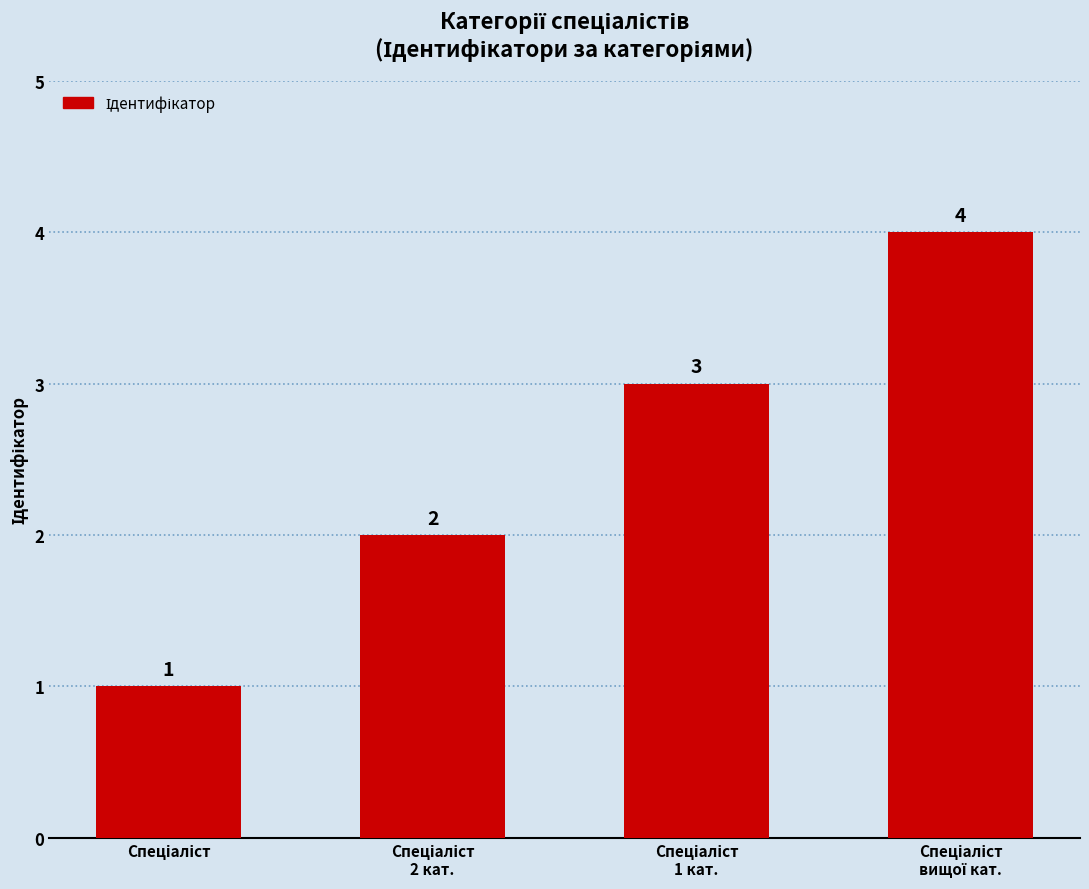

What is the greatest value displayed?

4